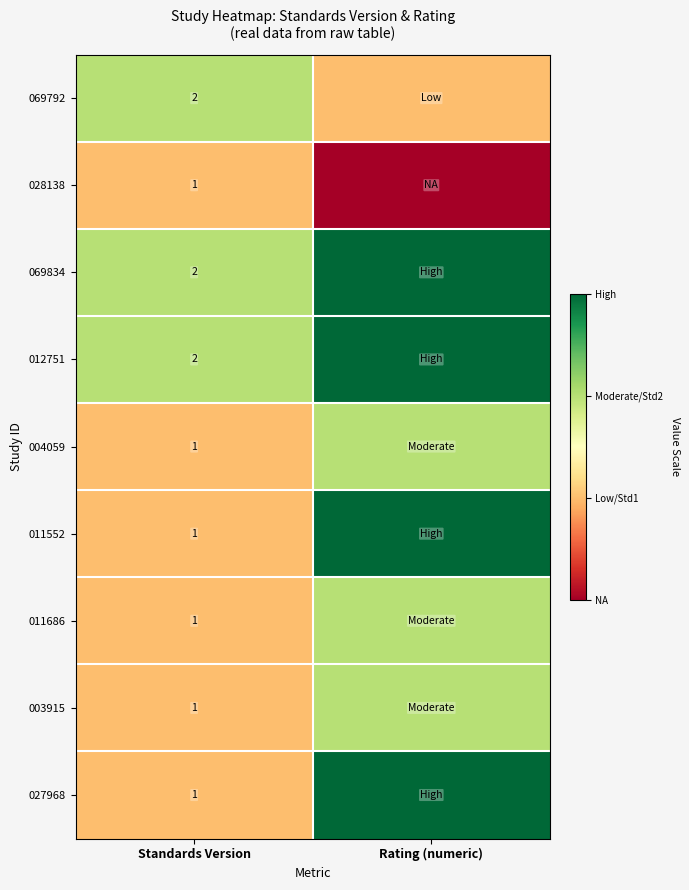

Is it true that 028138 equals 1 at Standards Version?

True